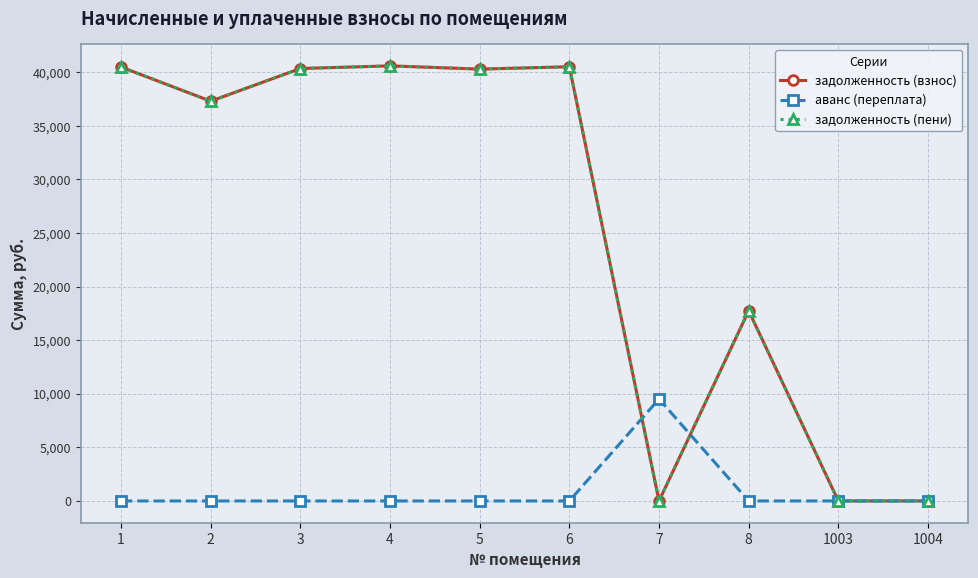

Reading left to right, list all the values displayed in this chart.

задолженность (взнос): 40489.9	37304.1	40353.0	40599.4	40298.5	40516.9	0.0	17749.9	0.0	0.0
аванс (переплата): 0.0	0.0	0.0	0.0	0.0	0.0	9514.1	0.0	0.0	0.0
задолженность (пени): 40489.9	37304.1	40353.0	40599.4	40298.5	40516.9	0.0	17749.9	0.0	0.0